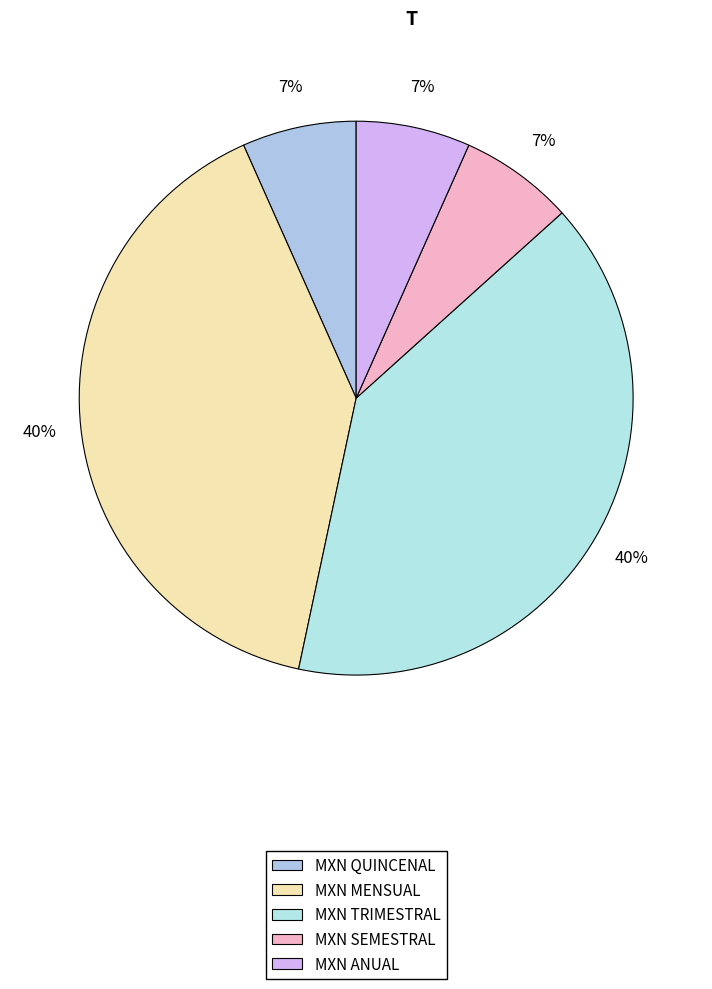

The MXN QUINCENAL slice represents 7% of the pie. True or false?

True